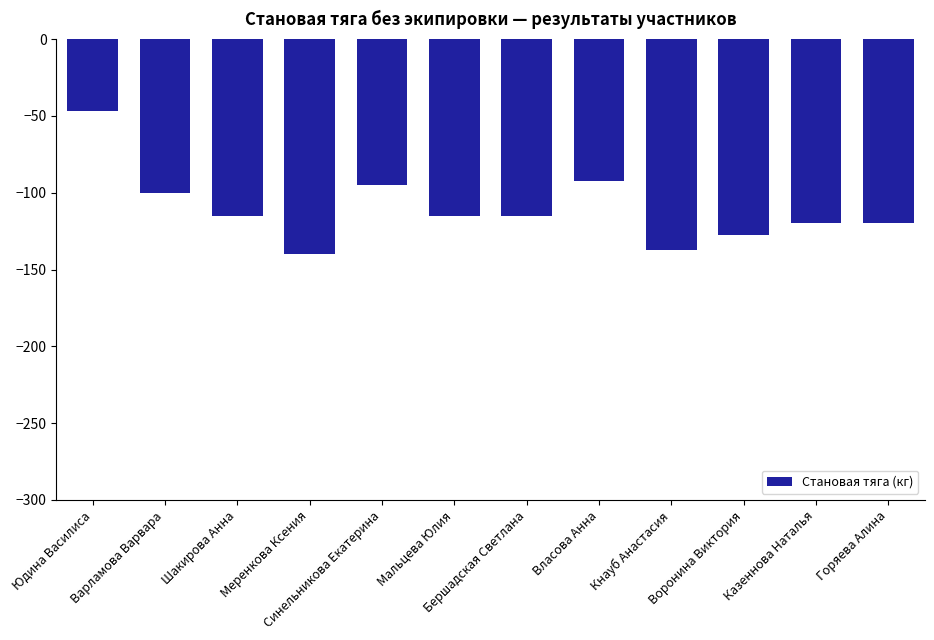

Does the chart contain stacked bars?

No